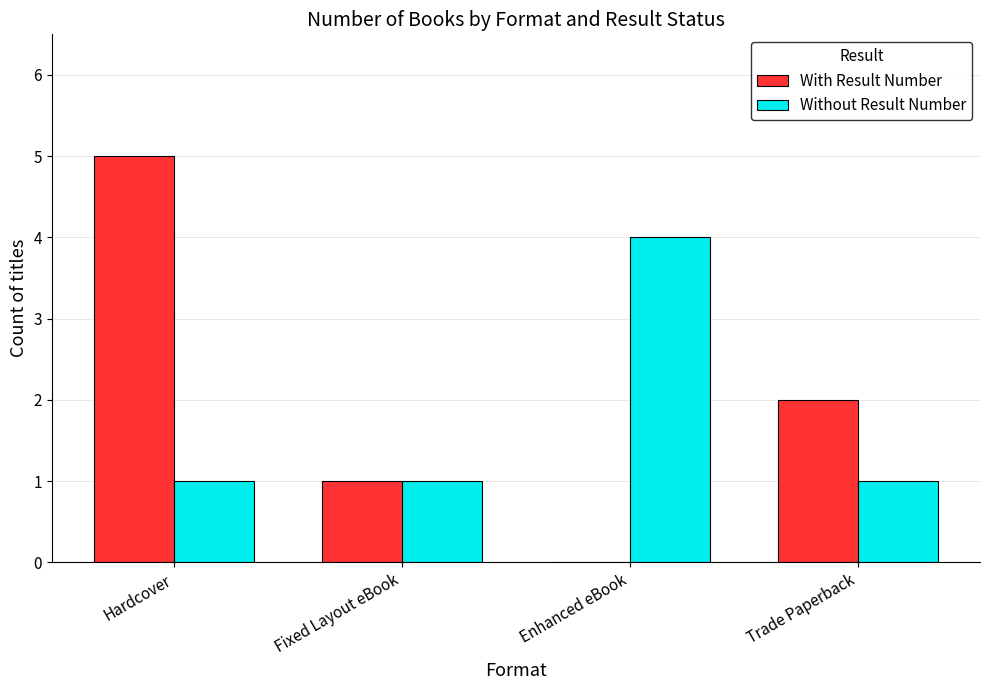

How many categories are shown in the chart?

4